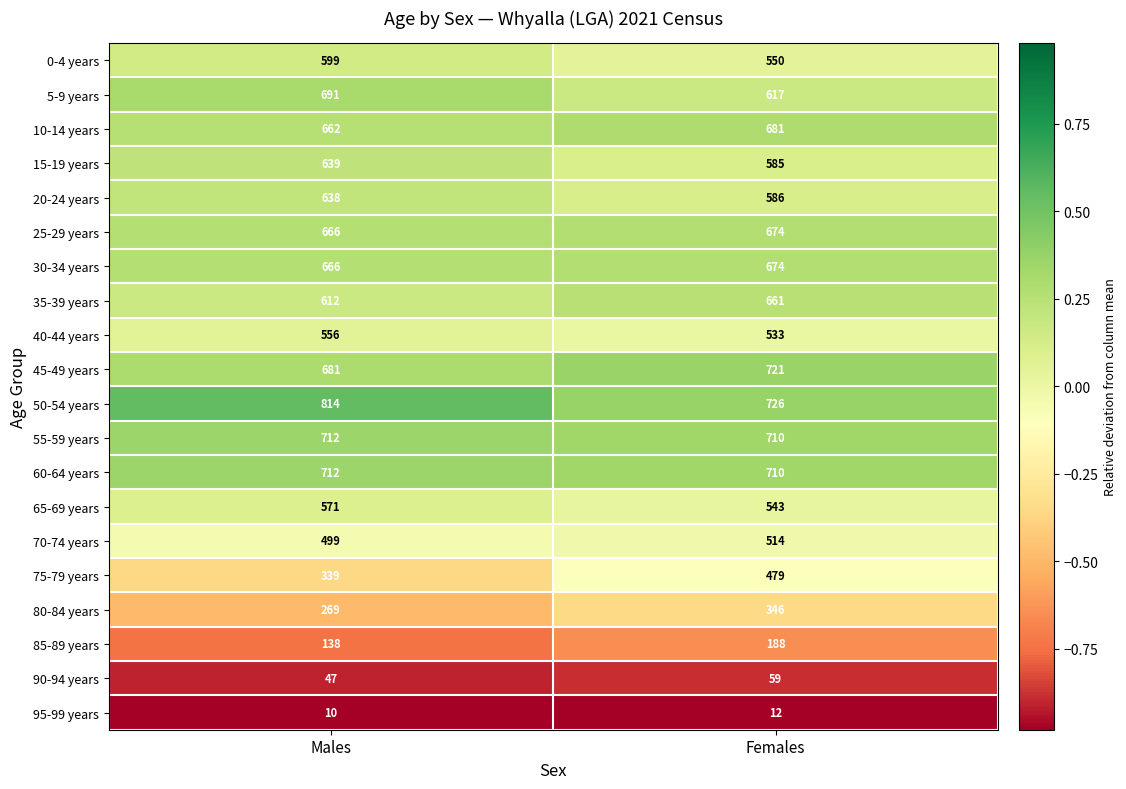

At which category does the chart reach its peak across all series?

Males